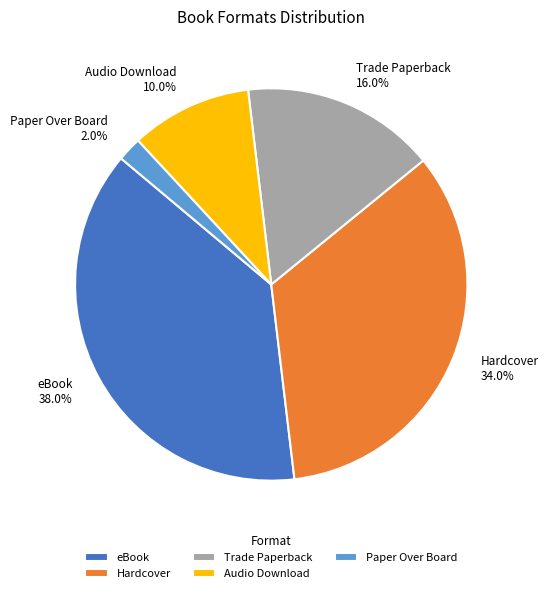

To the nearest percent, what is the difference between the largest and smallest slice percentages?

36%